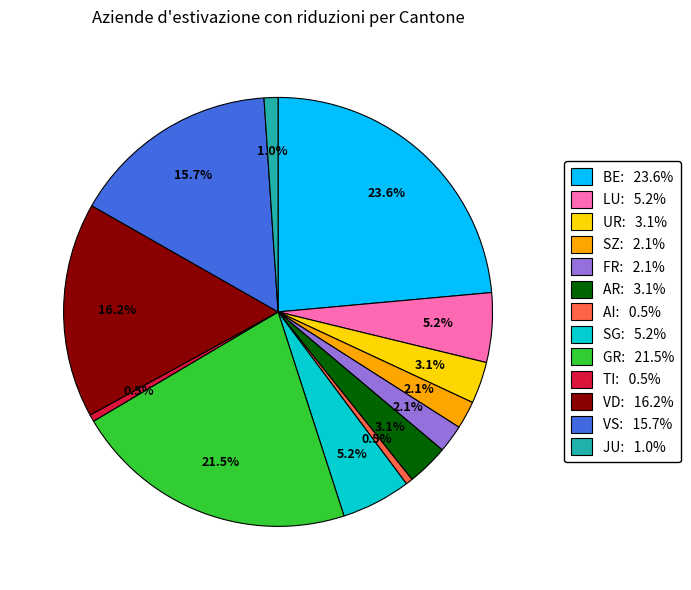

What percentage is the VS slice, to the nearest percent?

16%